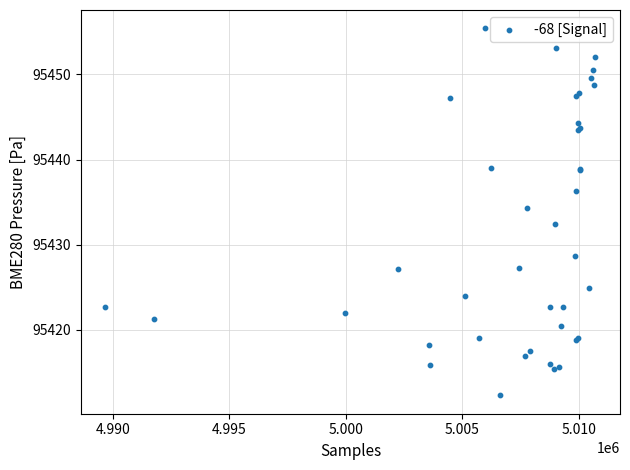

What Y value in the scatter plot is closest to 95433?

95432.5